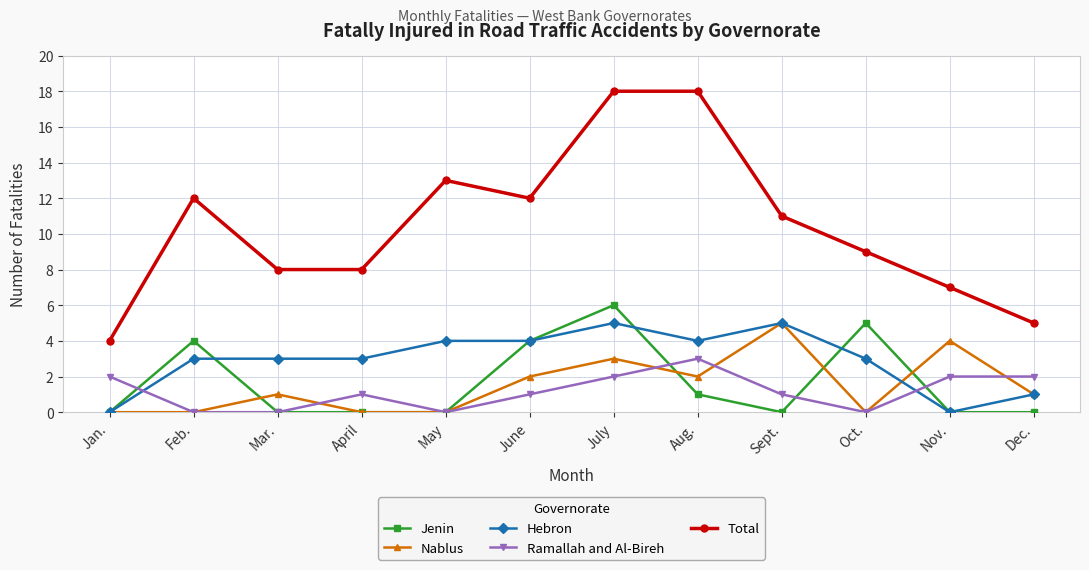

True or false: Jenin and Total intersect in this chart.

False